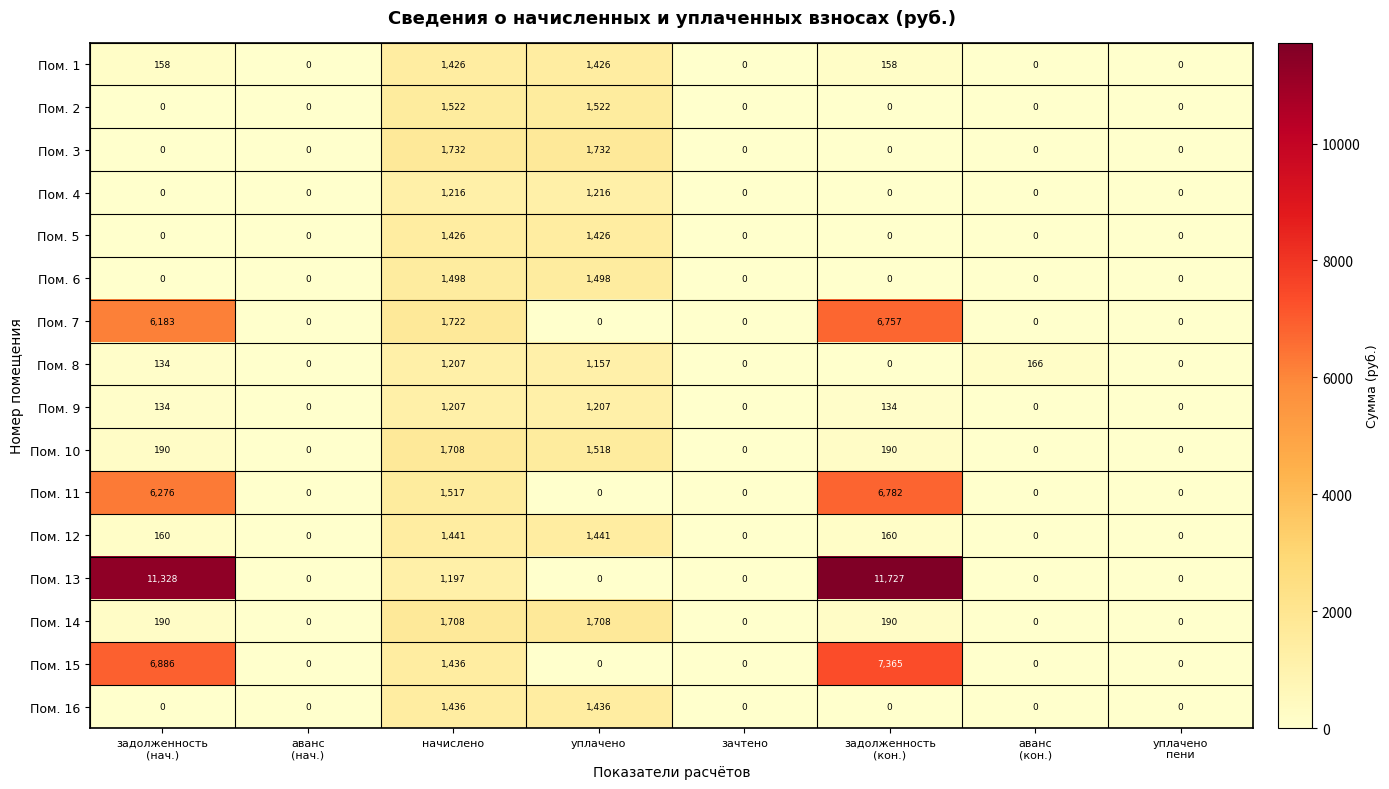

At how many categories does at least one series exceed 6324?

2